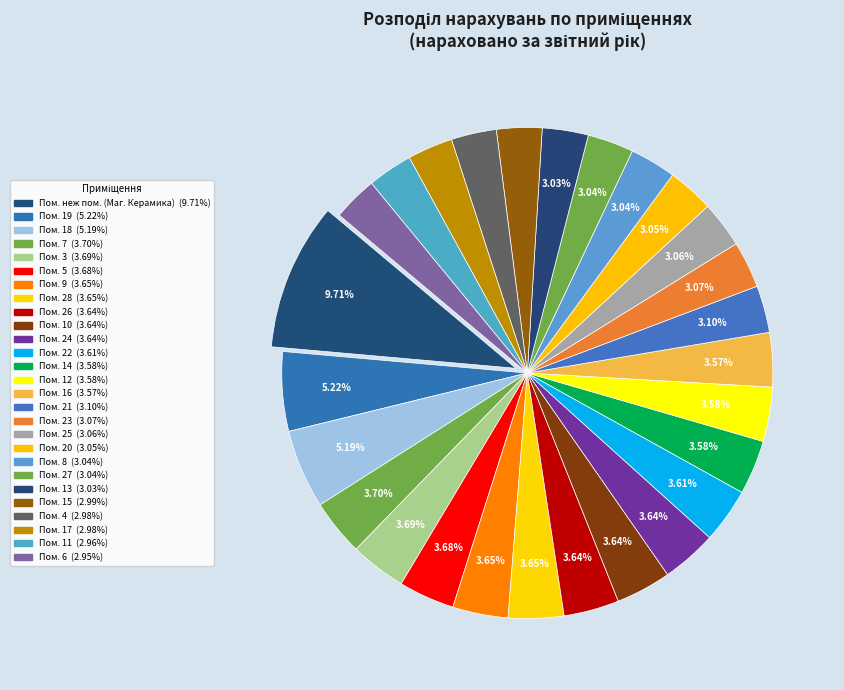

Which category has the biggest portion of the pie?

неж пом. (Маг. Керамика)